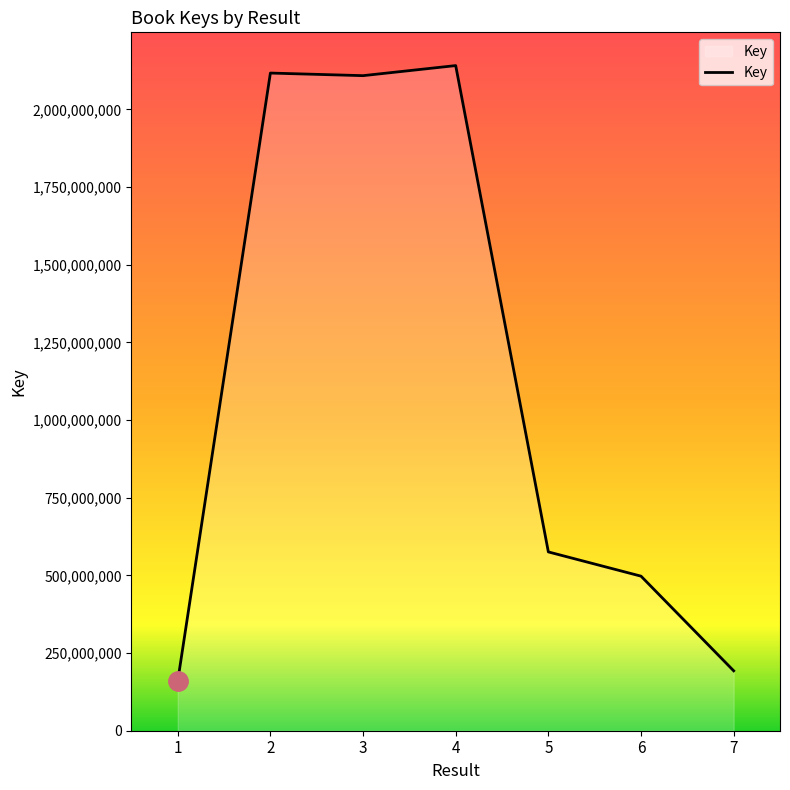

Which category has the highest value across all series?

4